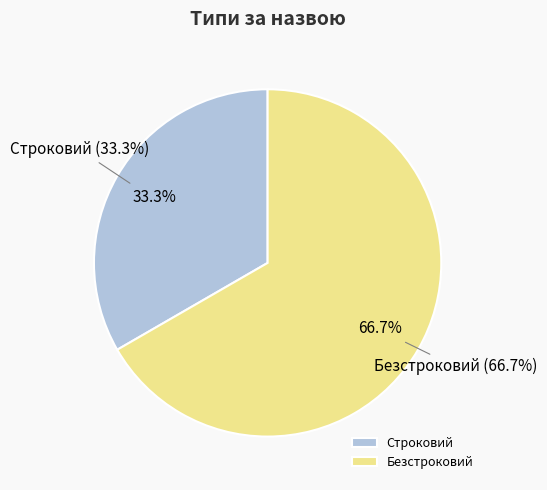

How many segments does this pie chart have?

2